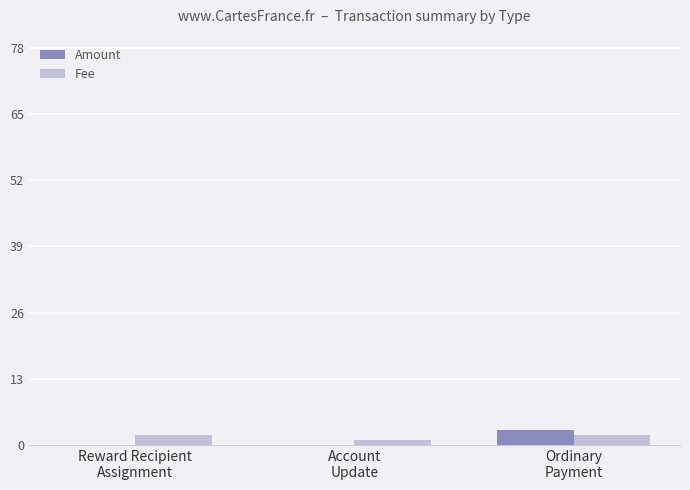

How many groups of bars are there?

3